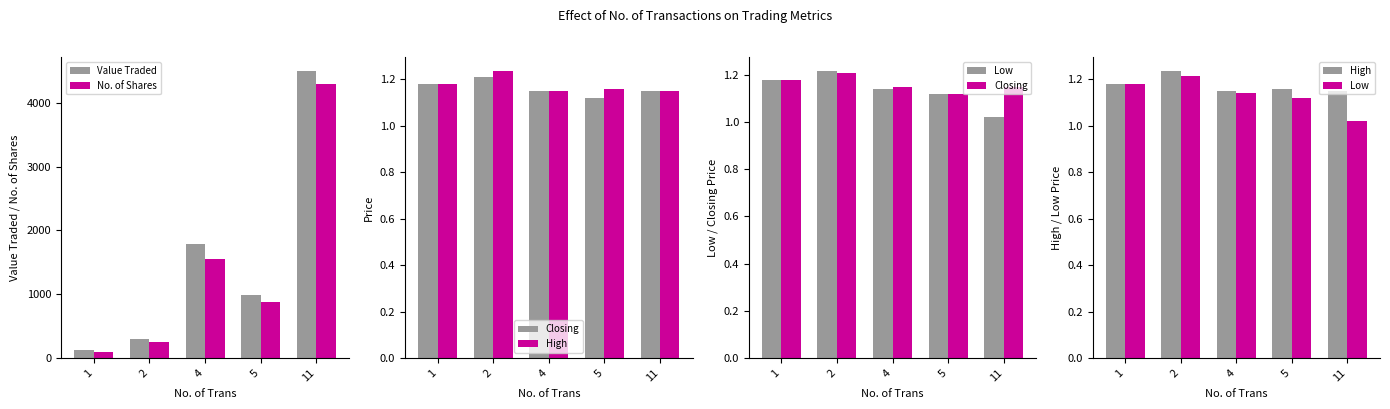

At how many categories does at least one series exceed 2400?

1